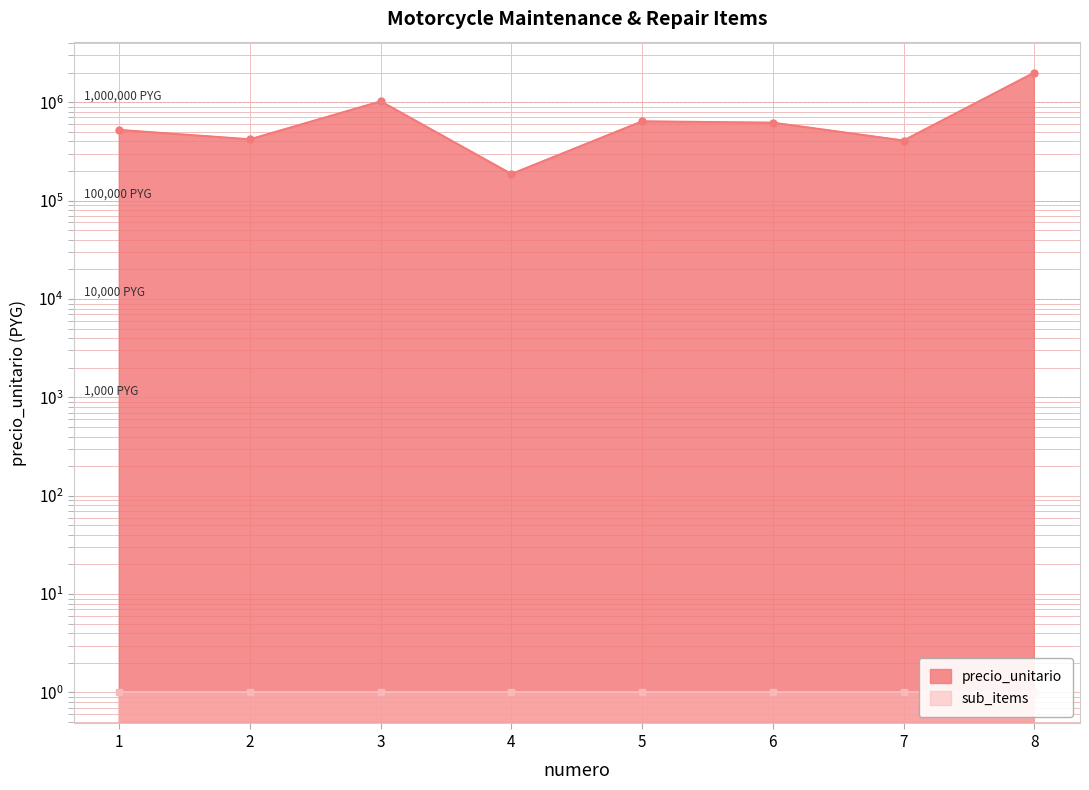

What is the difference between the second highest and minimum values?

835150